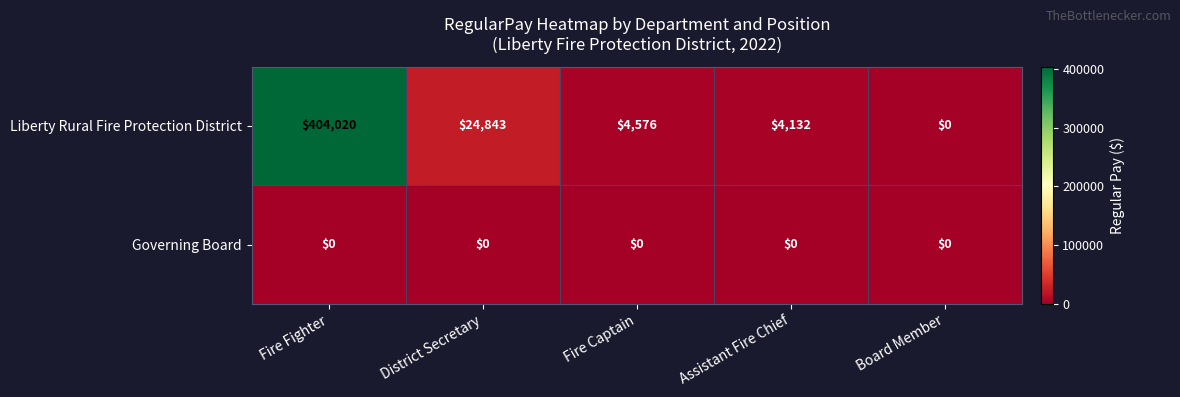

The Liberty Rural Fire Protection District series shows 24843 at District Secretary. True or false?

True